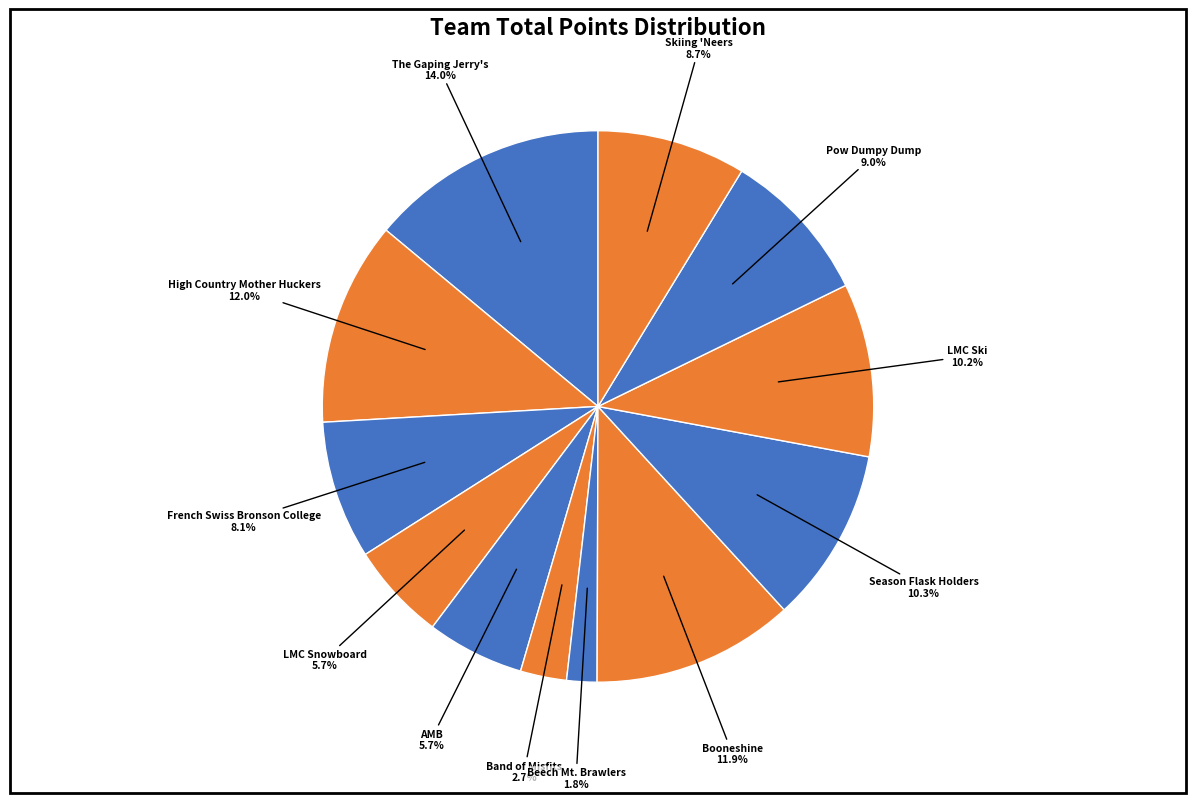

How many slices are in this pie chart?

12